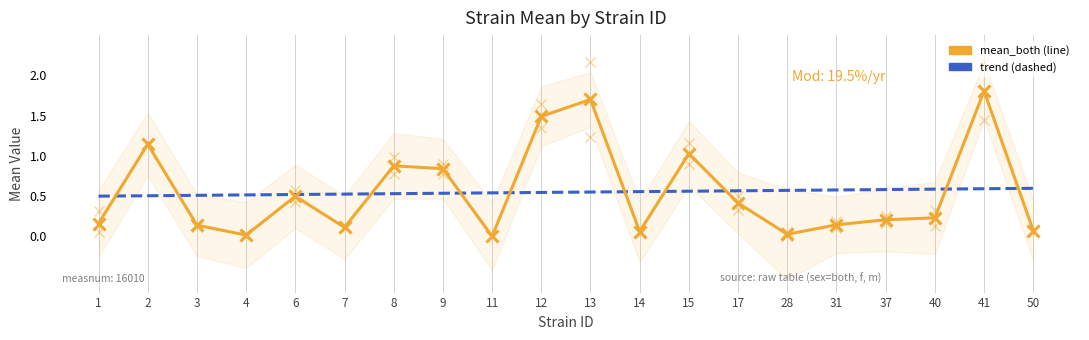

What is the value of the trend point at the 8th from the left?

0.5